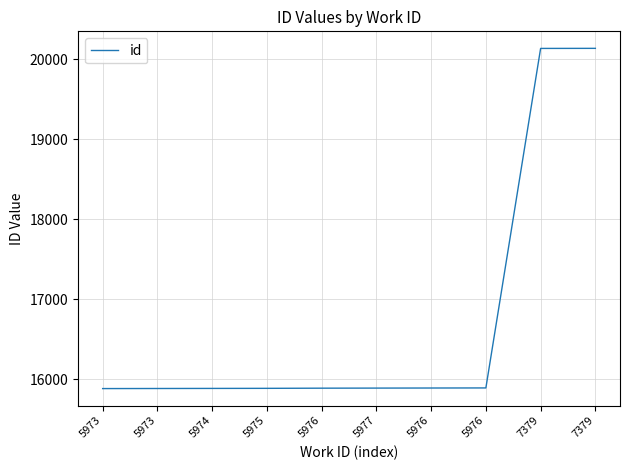

The chart shows a value of 15885 at 5975. True or false?

True